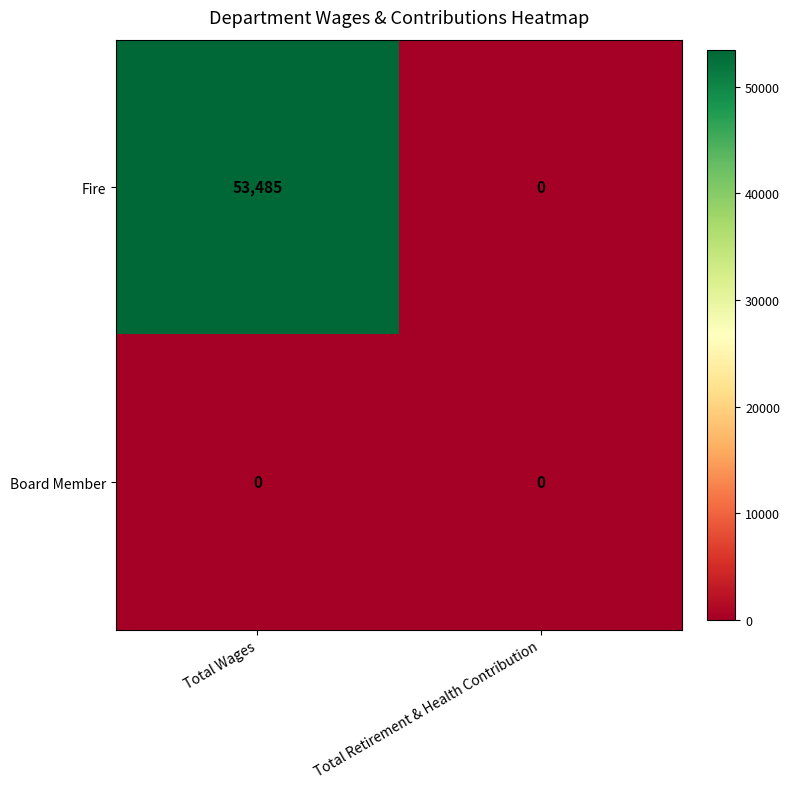

Reading left to right, transcribe all the data shown in this chart.

Fire: 53485	0
Board Member: 0	0